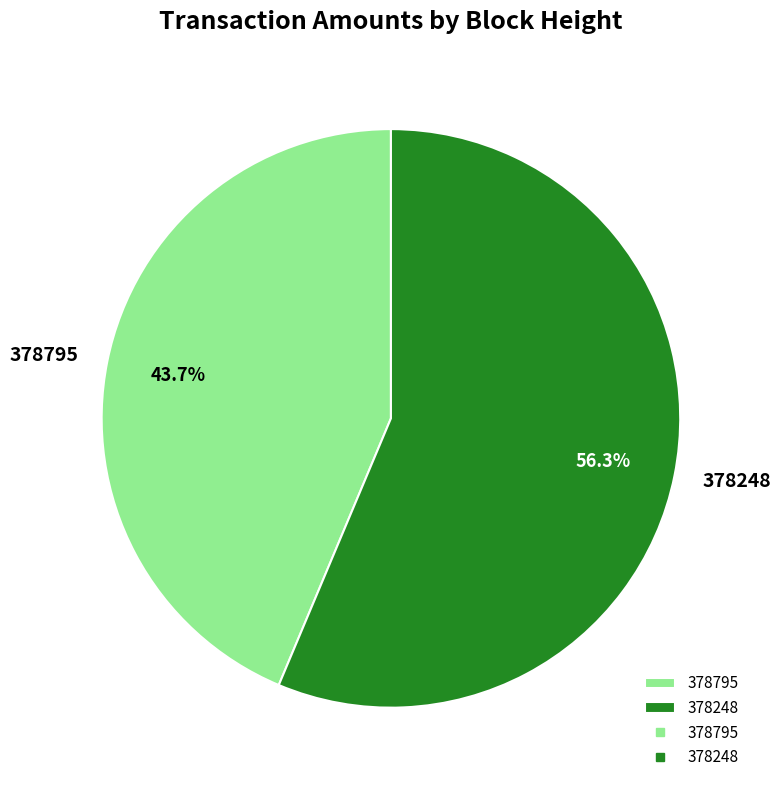

Is the sum of 378248 and 378795 greater than half?

Yes